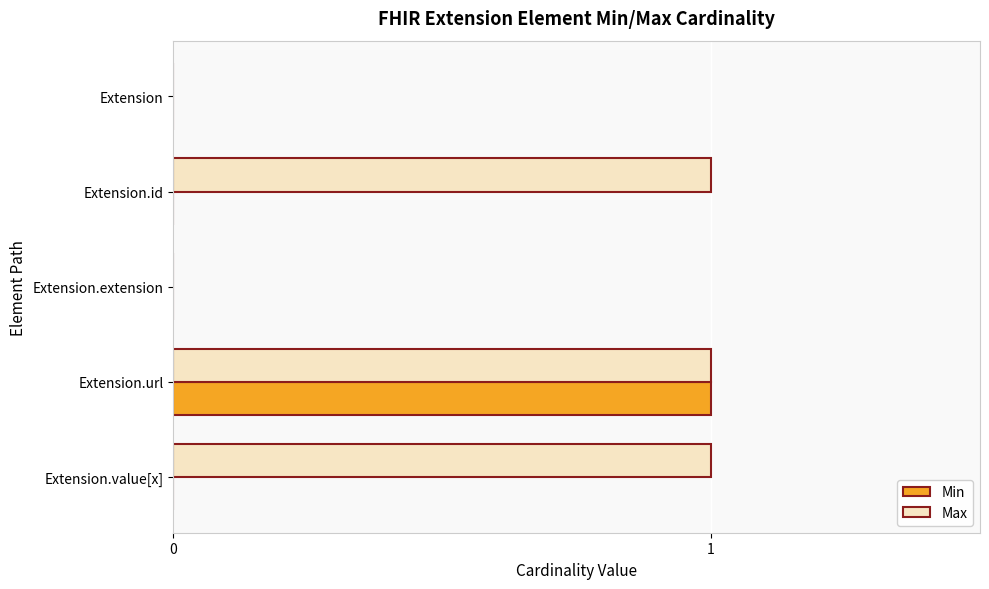

Between Extension.extension and Extension.value[x], which series saw the biggest shift?

Max